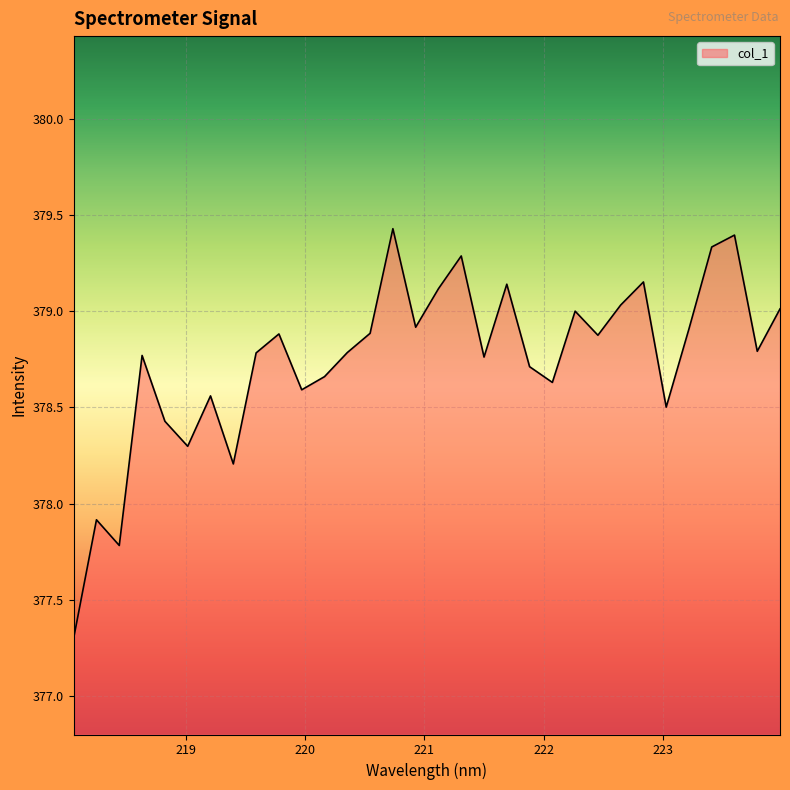

What is the difference between the maximum and minimum values?

2.1